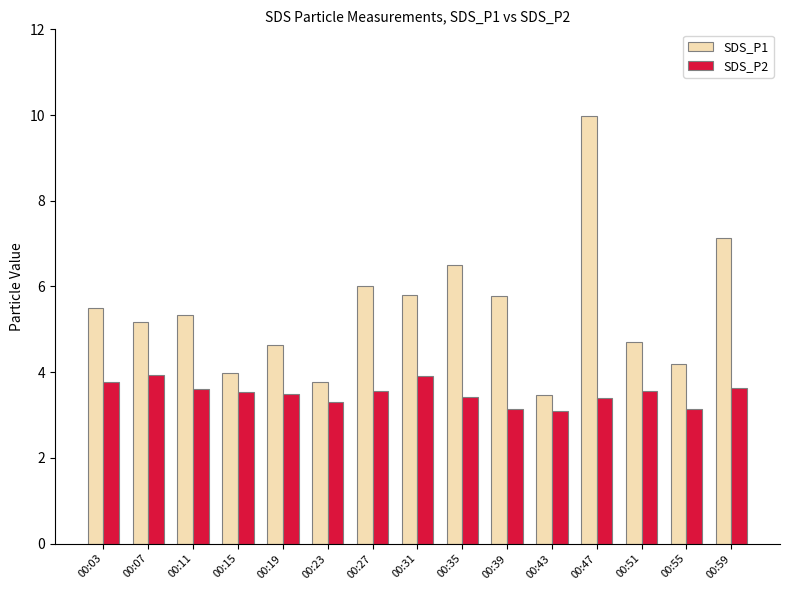

What is the sum of all SDS_P2 values?

52.5